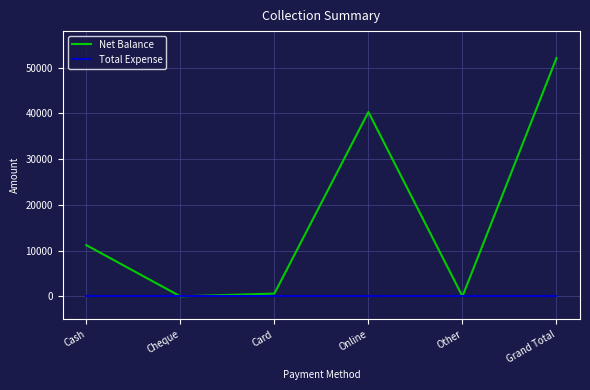

Which series has the largest range (max minus min)?

Net Balance